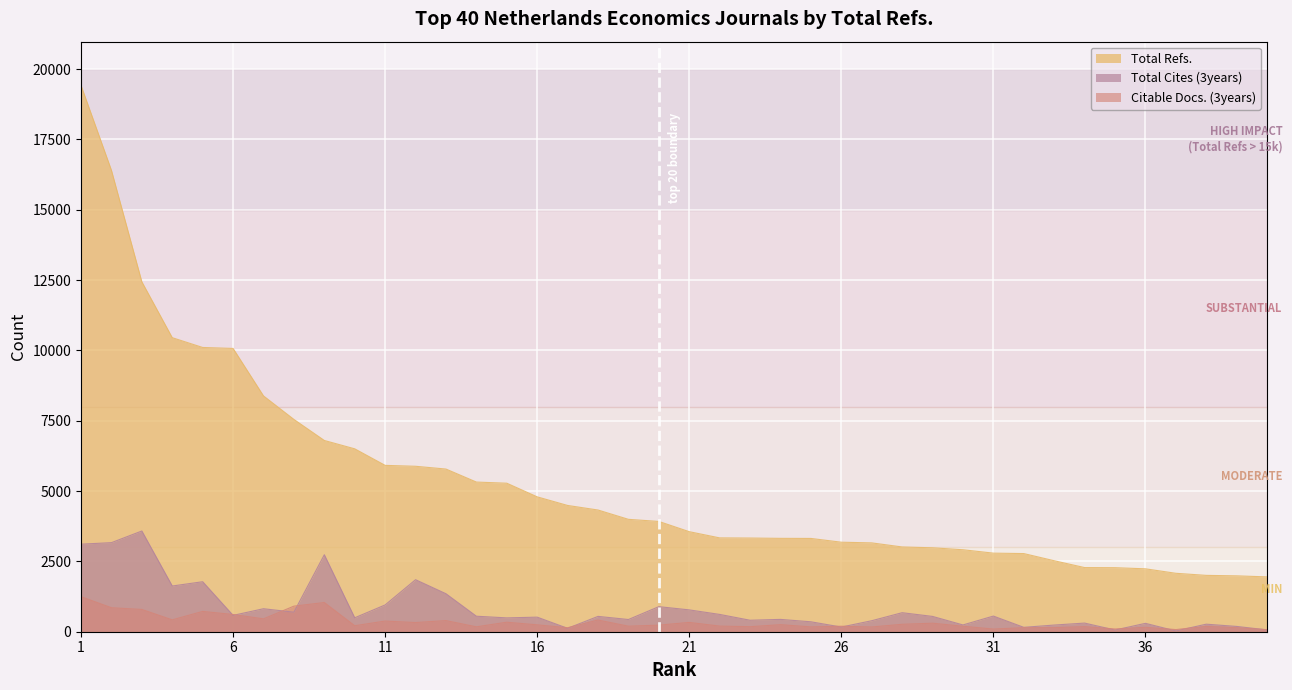

Is the value of Total Cites (3years) at 12 greater than the value of Citable Docs. (3years) at 4?

Yes